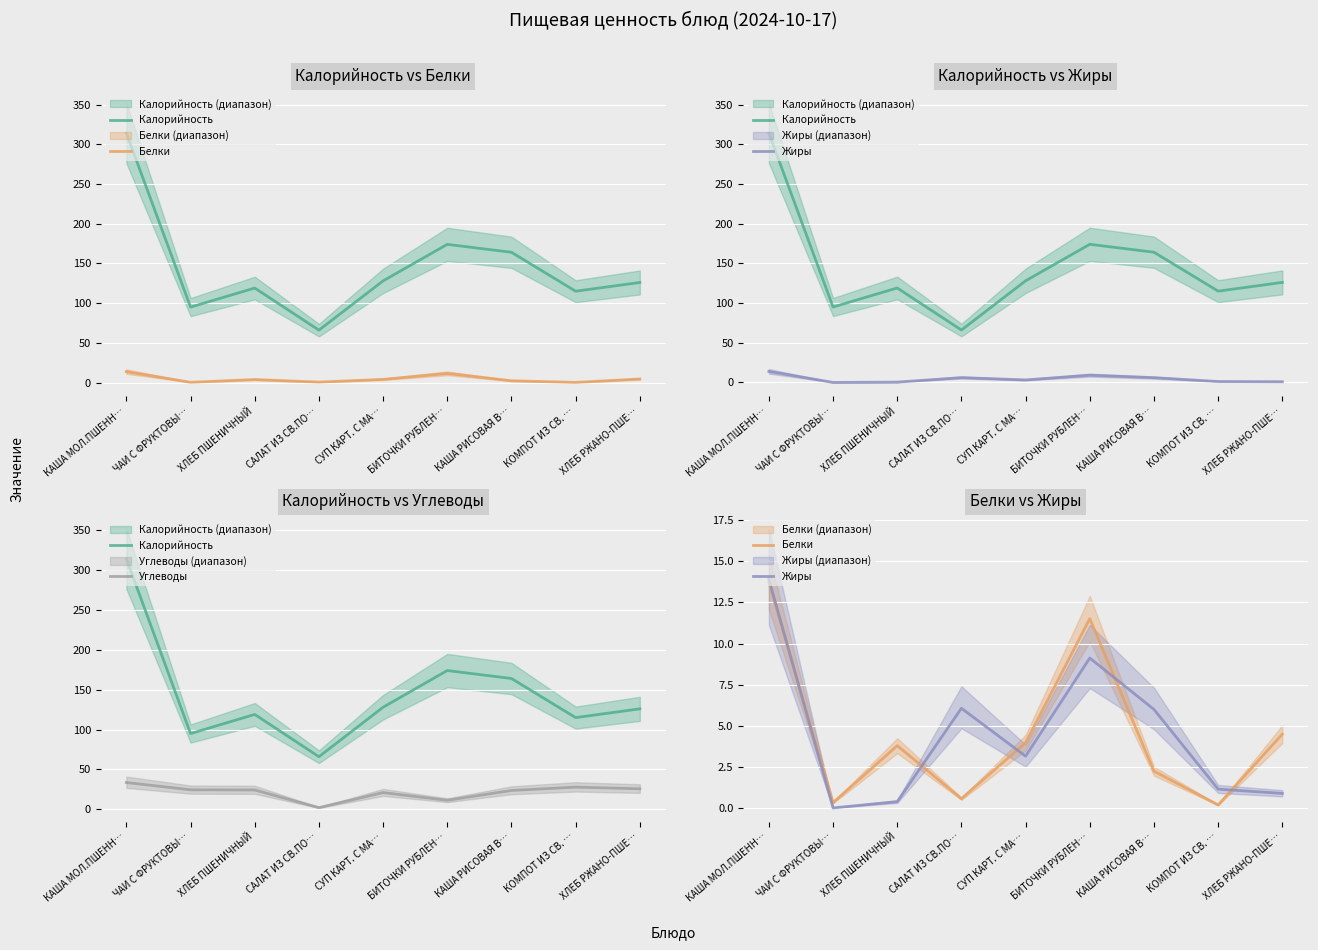

At which label does Углеводы first exceed 24?

КАША МОЛ.ПШЕНН…